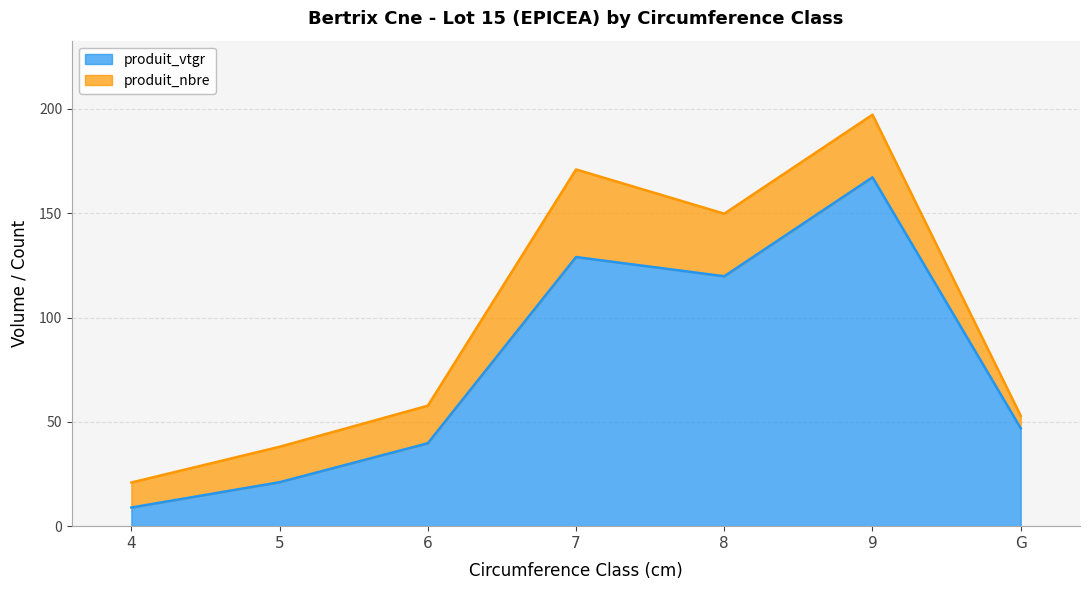

Count the number of values greater than 46.

4